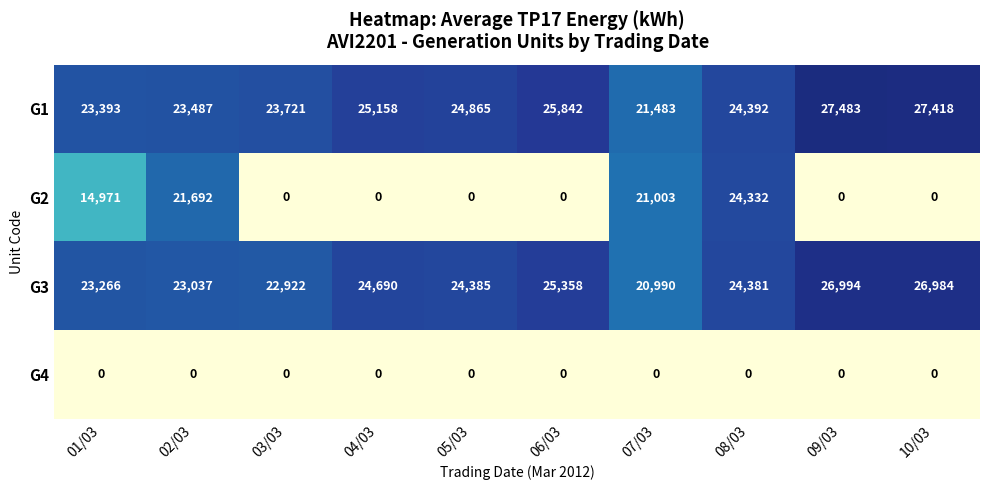

What is the difference between the G3 values at 04/03 and 10/03?

2294